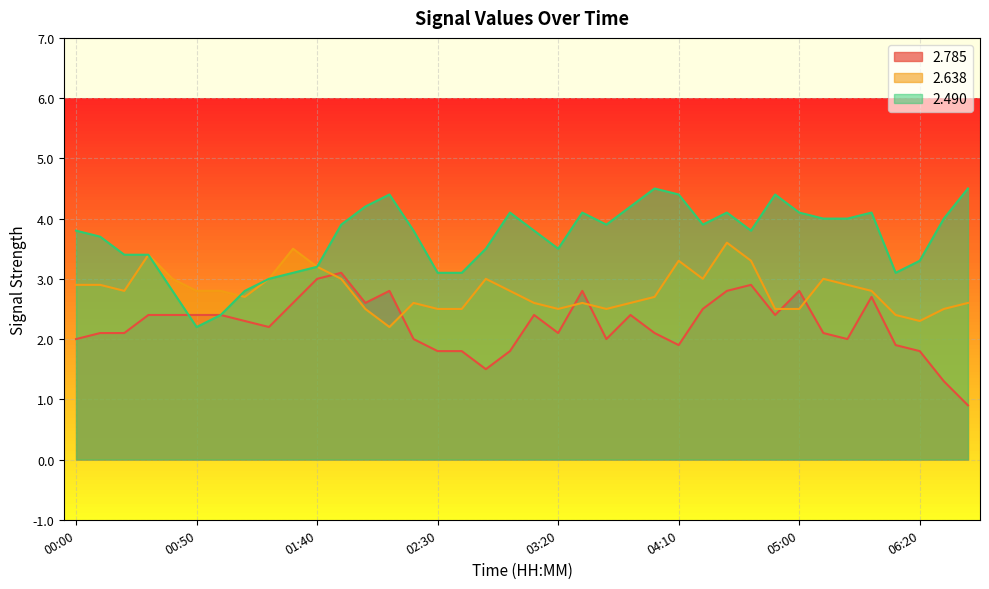

What are all the series names shown in the legend?

2.785, 2.638, 2.490